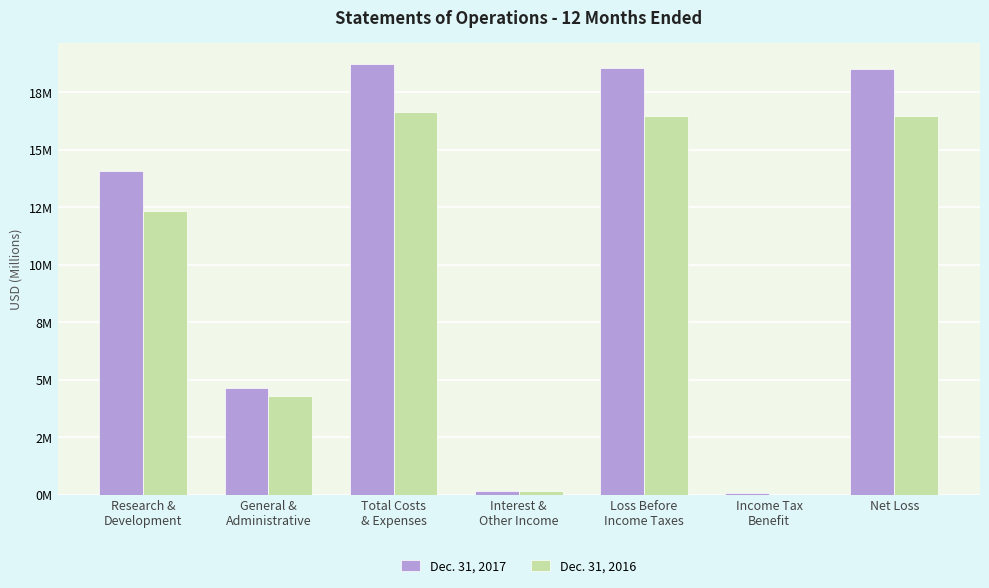

Is it true that Dec. 31, 2016 equals 0.2 at Interest &
Other Income?

True